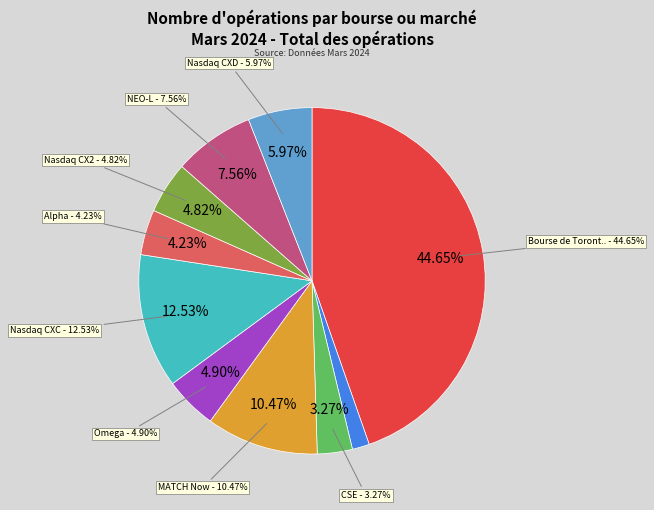

How much of the chart is everything except CSE?

96.7%